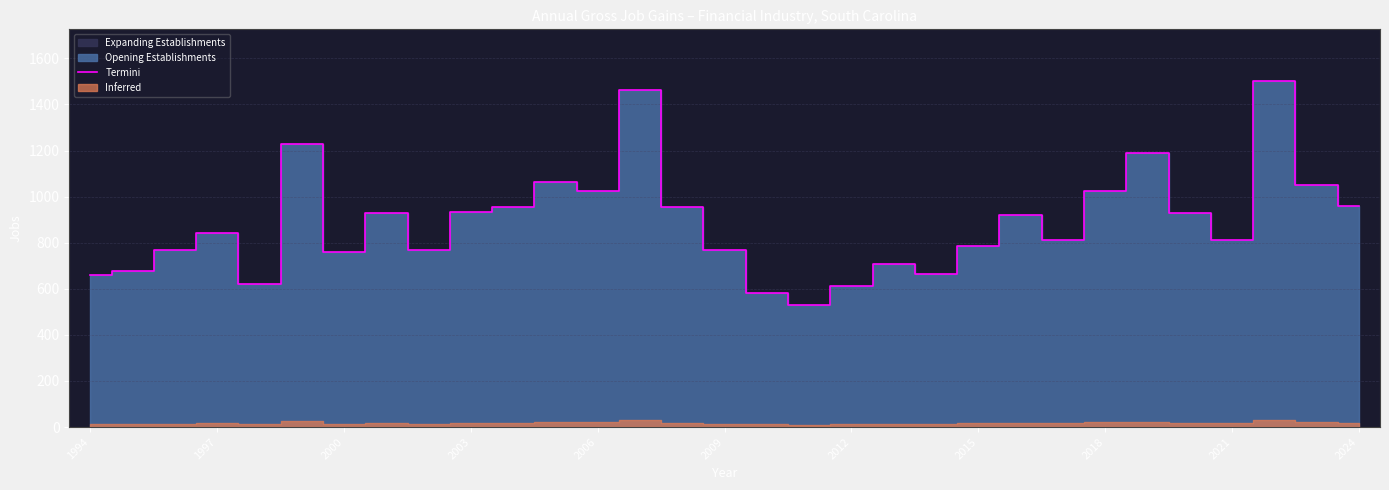

The value of Termini at 2015 is 787. True or false?

True